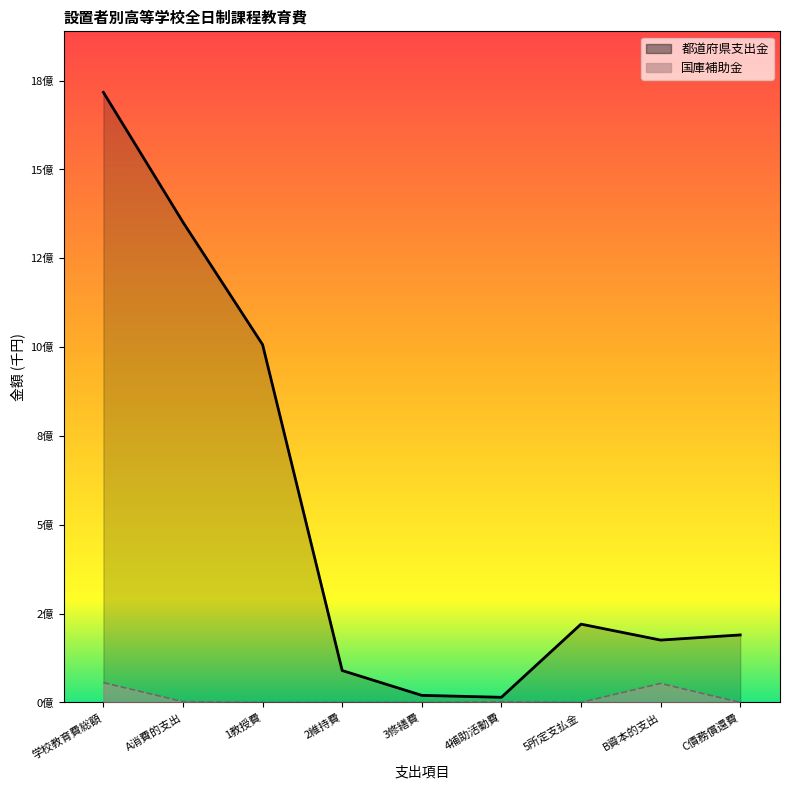

Reading left to right, extract all data points from this chart.

都道府県支出金: 1716893886	1351469998	1006942429	89769811	19911580	14456040	220390138	175475643	189948245
国庫補助金: 55753112	2256619	22711	99032	176172	1958704	0	53496493	0